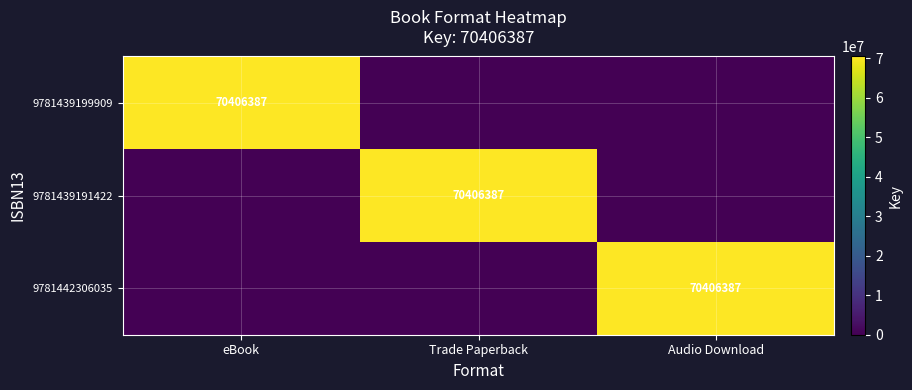

The 9781439199909 series shows 124106319 at eBook. True or false?

False